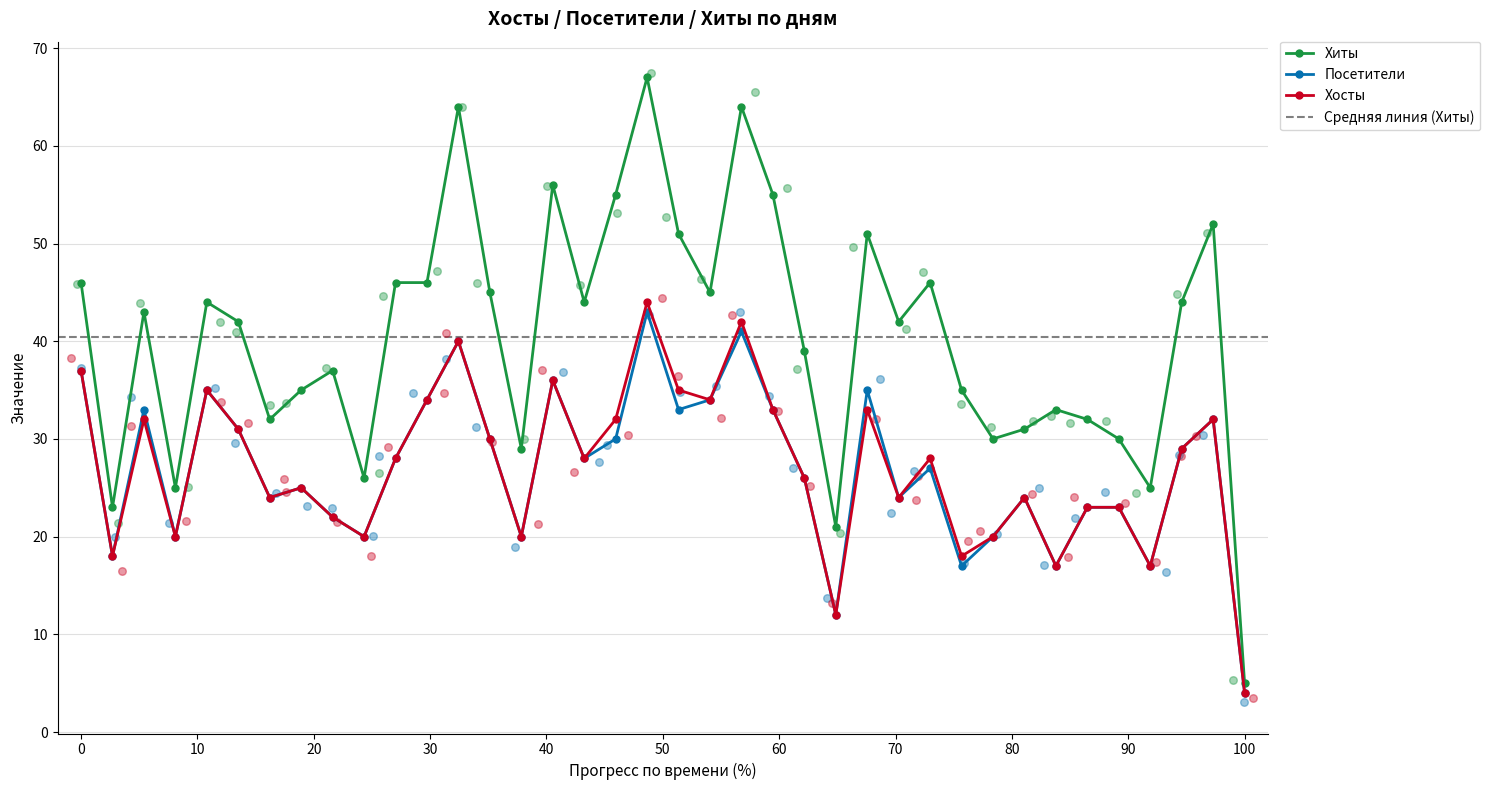

What are all the series names shown in the legend?

Хиты, Посетители, Хосты